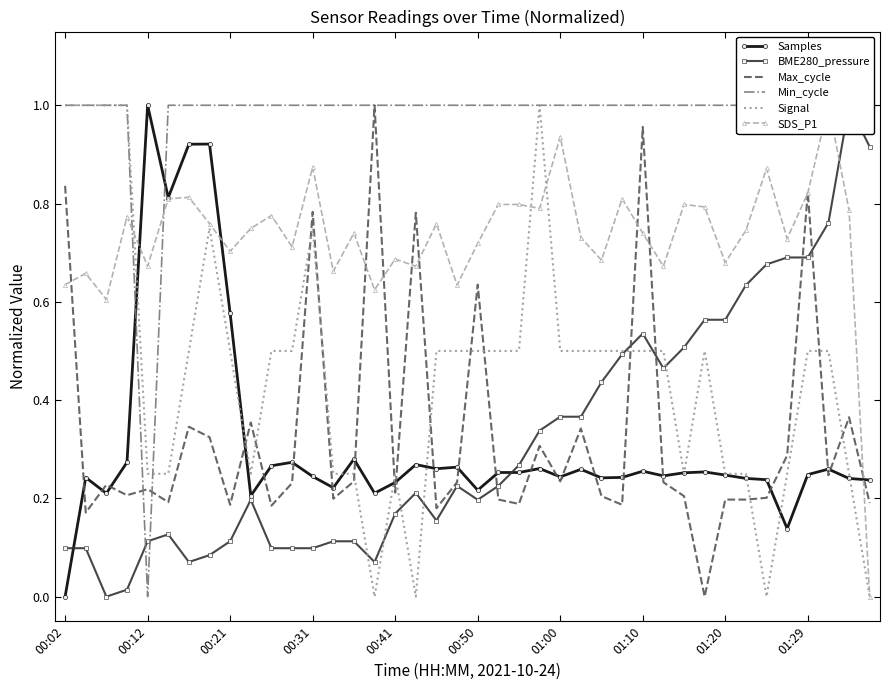

What is the difference between the highest and lowest values at 11?

0.9